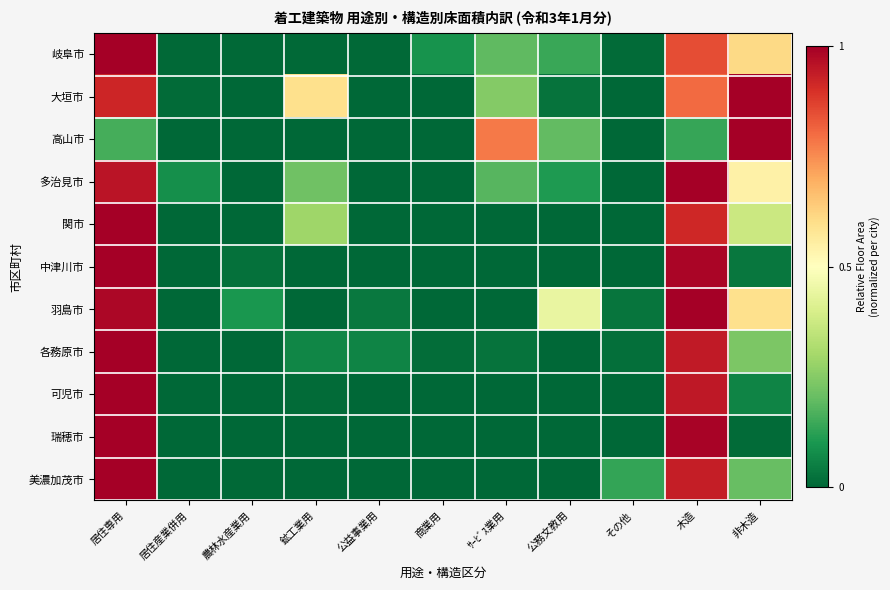

What is the difference between the highest and lowest values at 公益事業用?

0.1